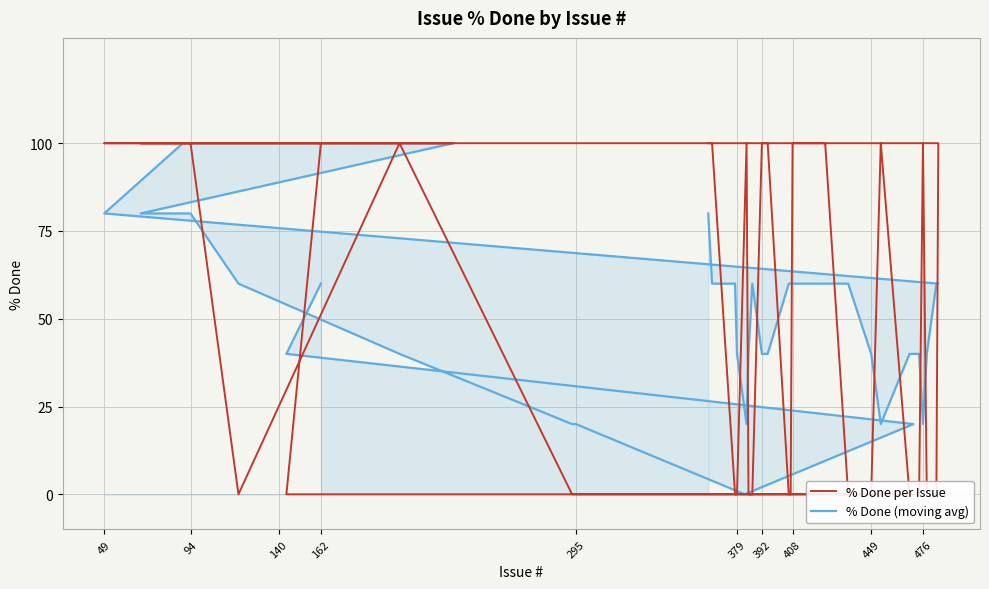

Count the number of data series in this chart.

2